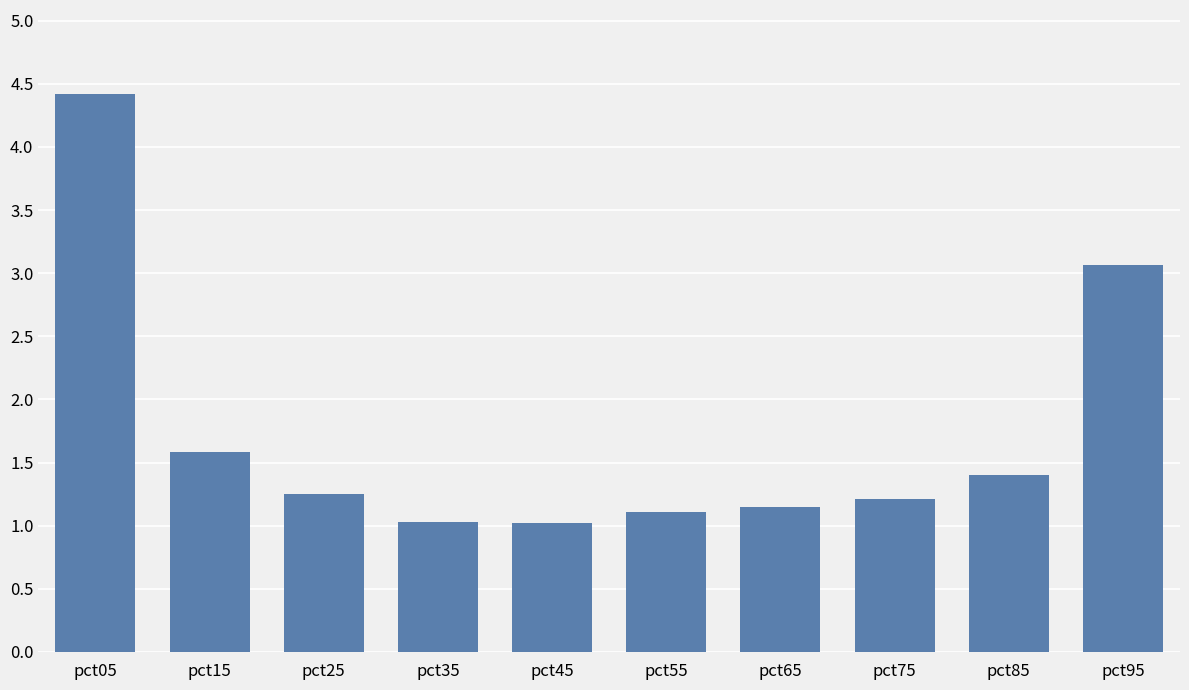

True or false: the data shows 1.4 at pct85.

True